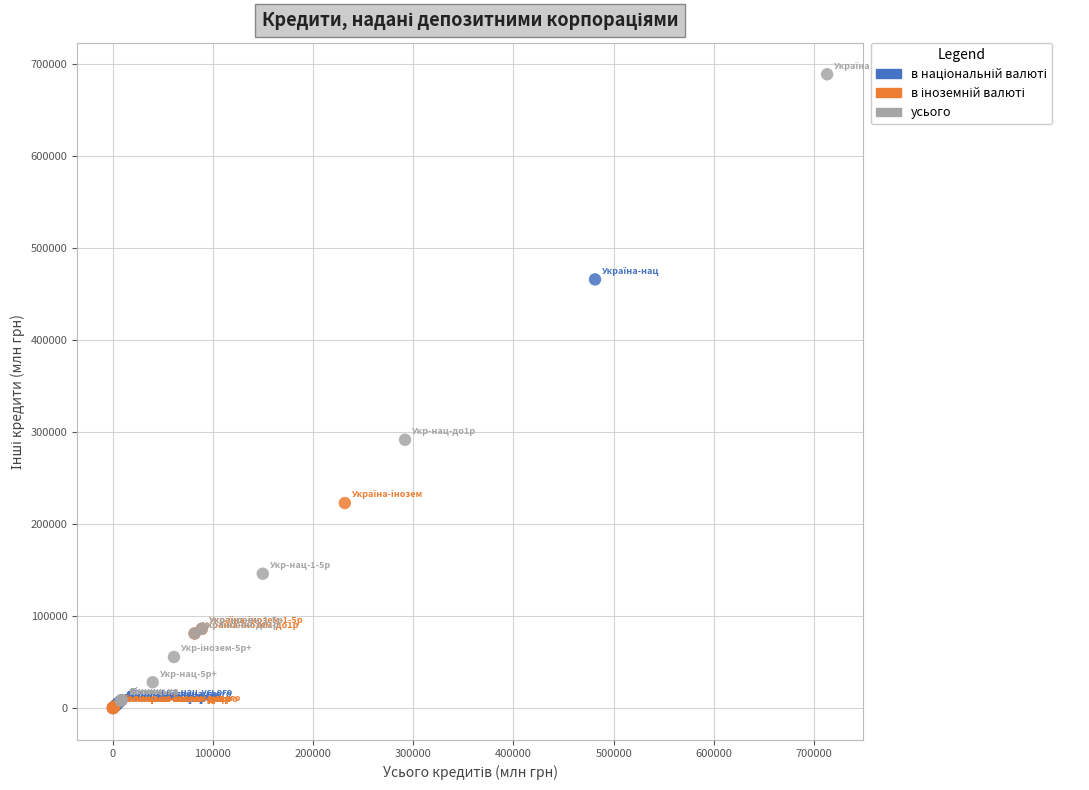

Which series contains the highest Y value?

усього